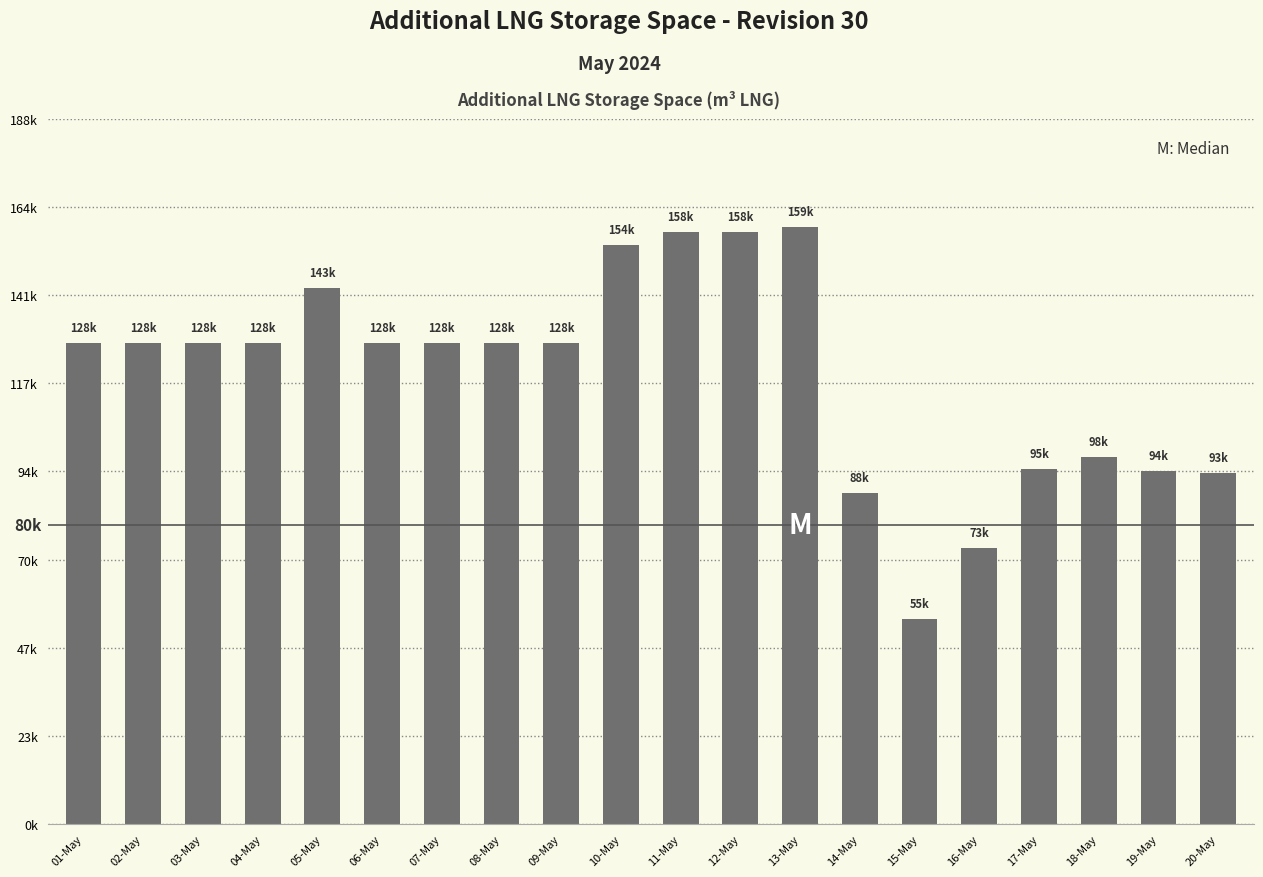

List the labels in order of value, largest first.

13-May, 11-May, 12-May, 10-May, 05-May, 01-May, 02-May, 03-May, 04-May, 06-May, 07-May, 08-May, 09-May, 18-May, 17-May, 19-May, 20-May, 14-May, 16-May, 15-May